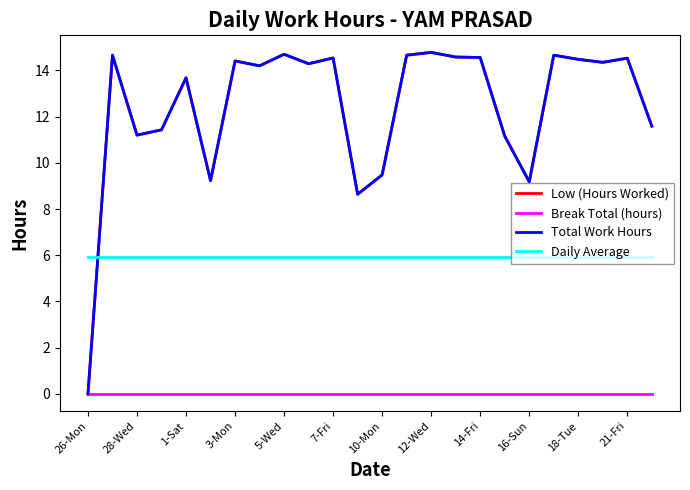

How many lines are shown in the chart?

4